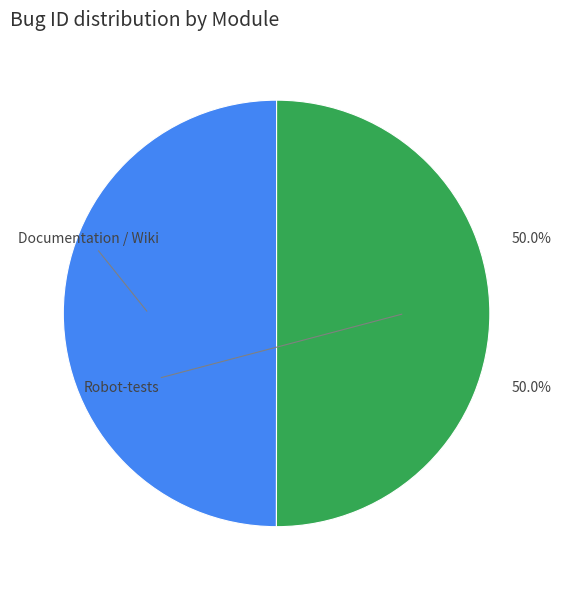

How many segments does this pie chart have?

2